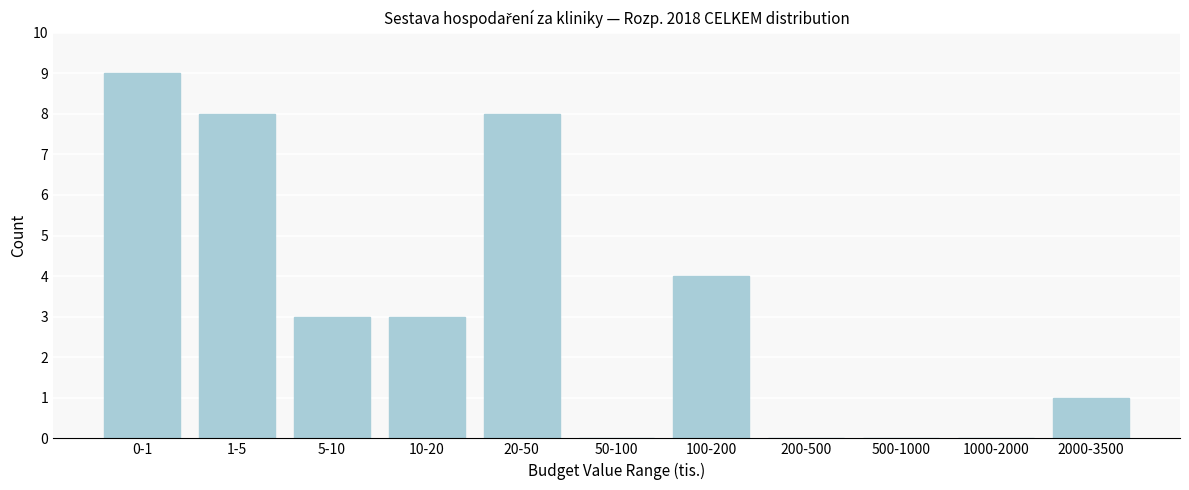

Reading left to right, list all the values displayed in this chart.

0-1=9	1-5=8	5-10=3	10-20=3	20-50=8	50-100=0	100-200=4	200-500=0	500-1000=0	1000-2000=0	2000-3500=1